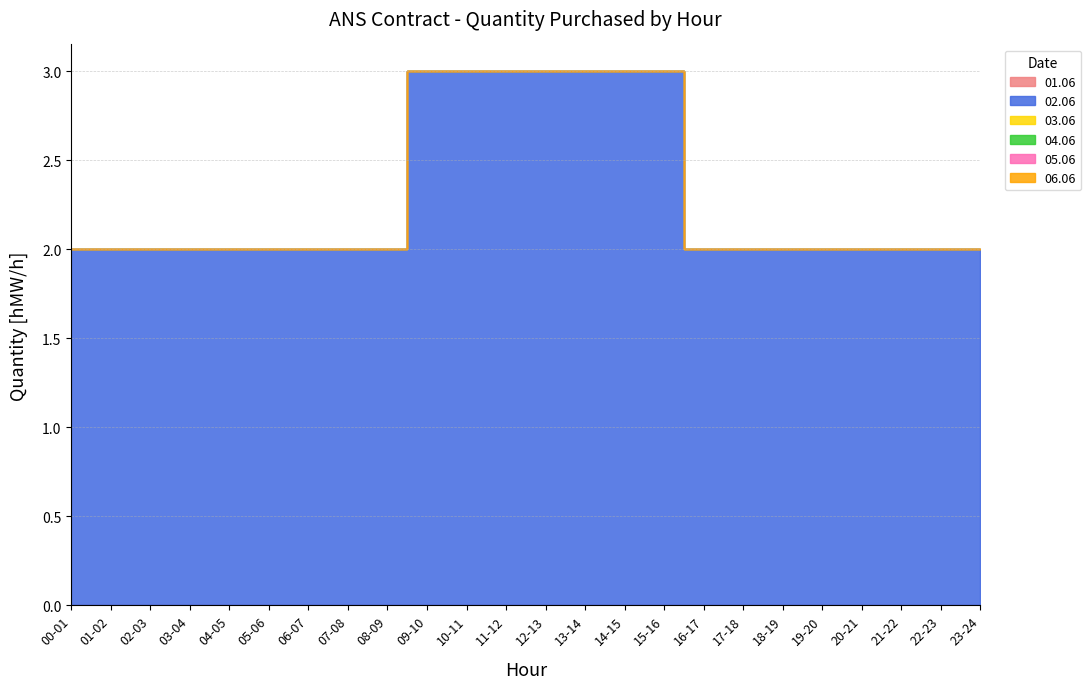

Which series has the largest total across all categories?

02.06